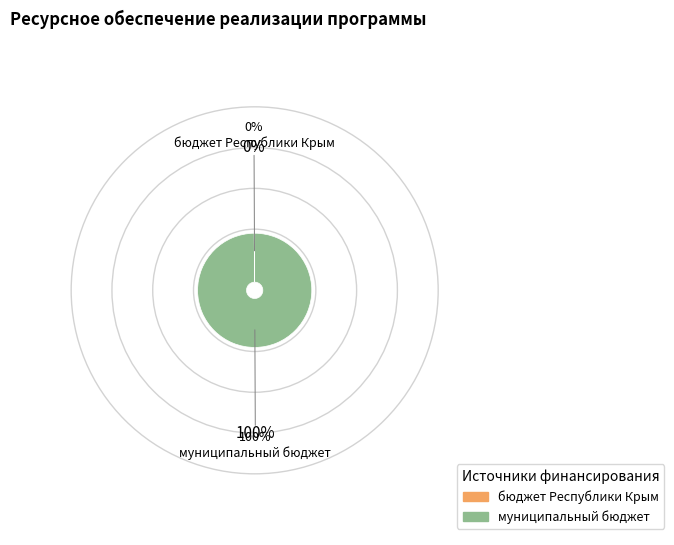

To the nearest percent, what is the difference between the largest and smallest slice percentages?

100%